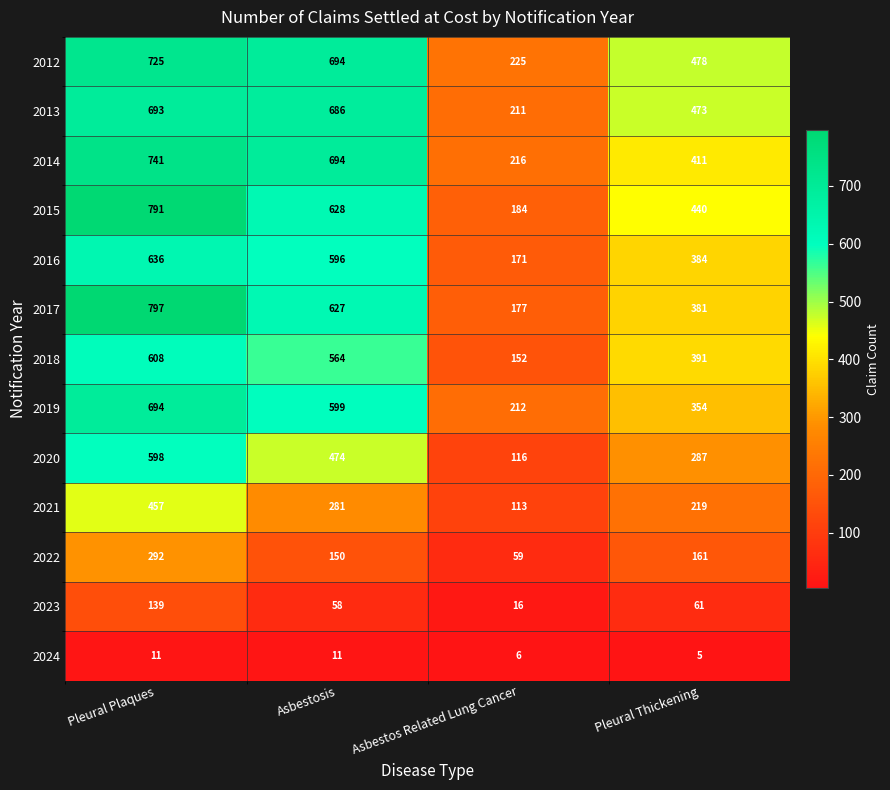

Is it true that 2023 equals 61 at Pleural Thickening?

True